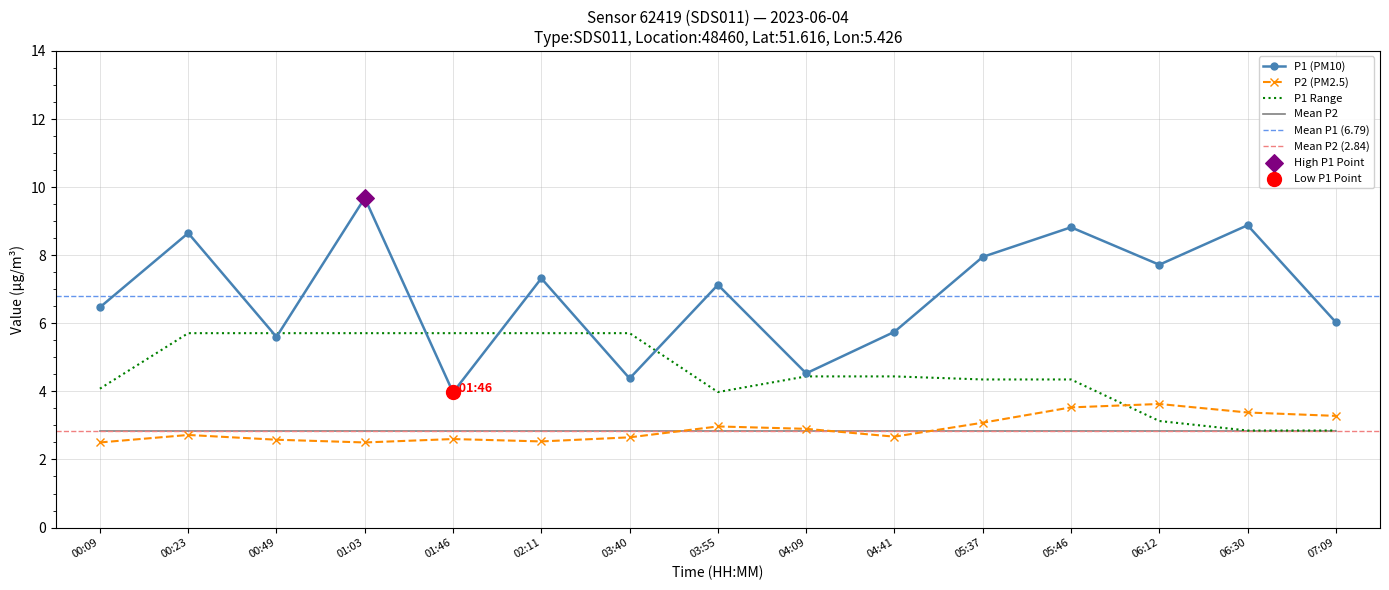

Which series contains the highest Y value?

P1